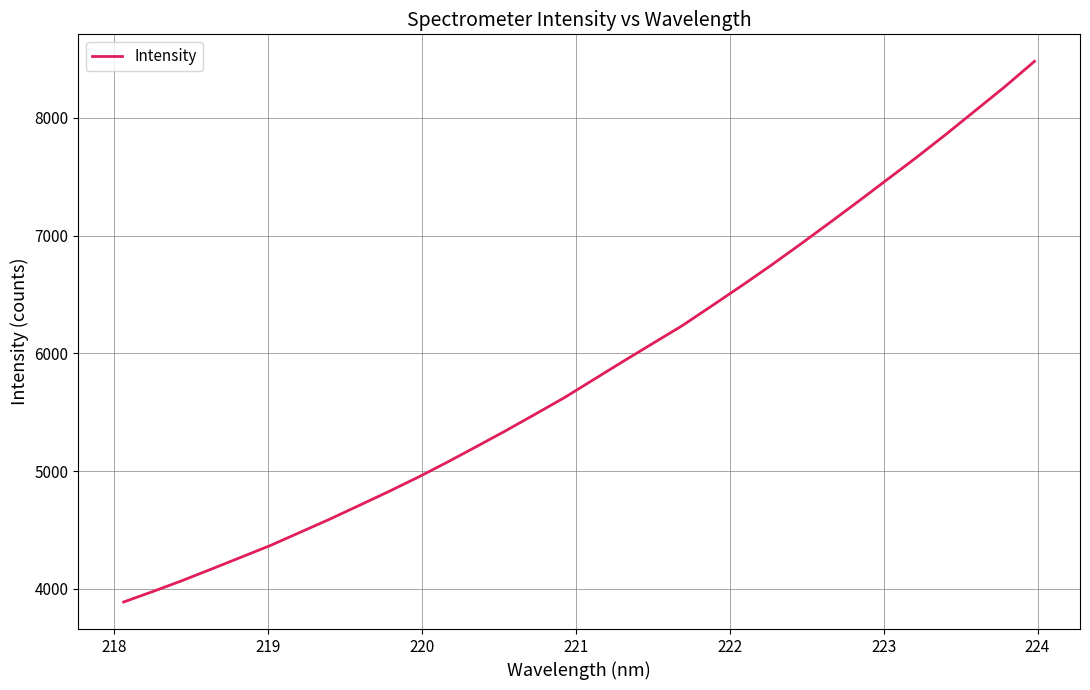

What is the smallest value displayed?

3889.6